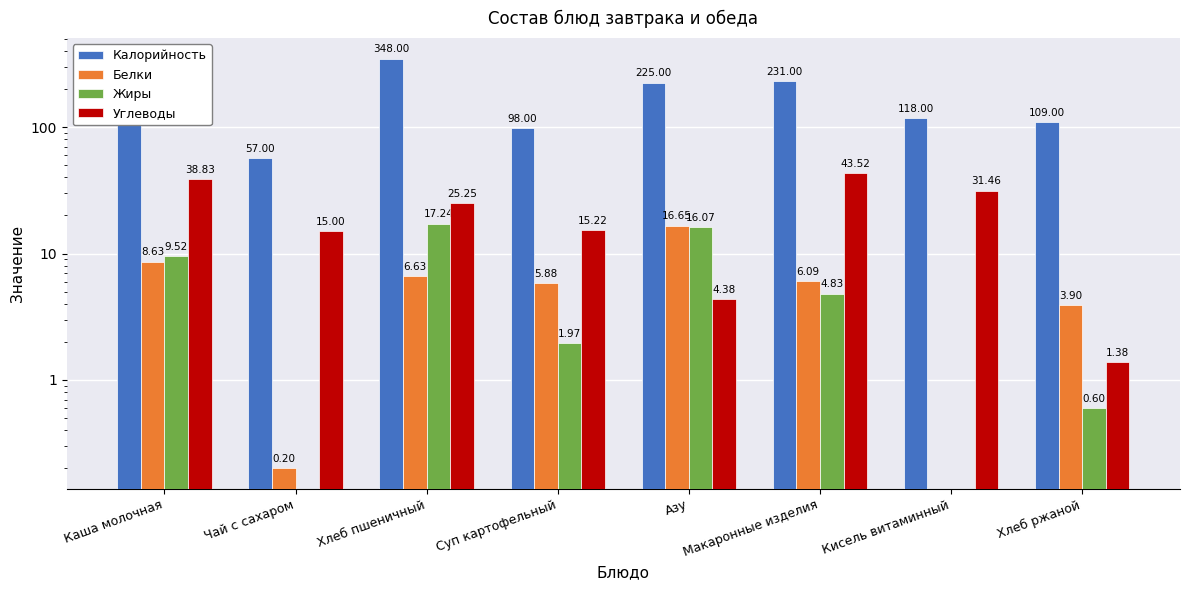

What is the difference between the highest and lowest values at Каша молочная?

257.4